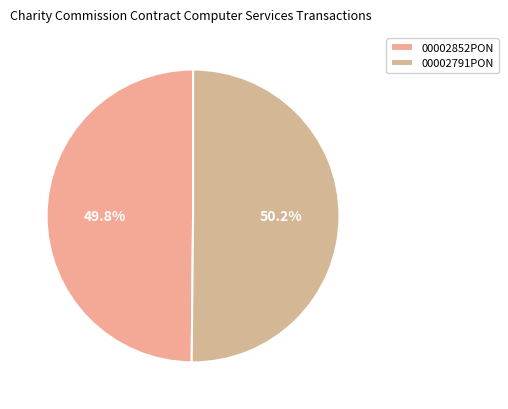

To the nearest percent, what portion does 00002852PON represent?

50%